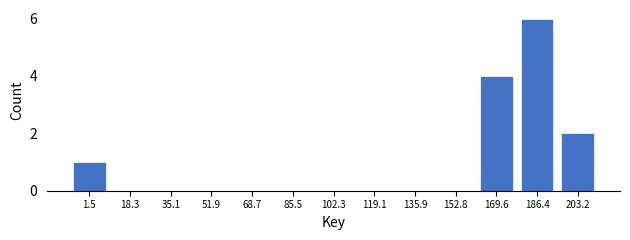

Reading left to right, what are all the values shown in this chart?

1.5=1	18.3=0	35.1=0	51.9=0	68.7=0	85.5=0	102.3=0	119.1=0	135.9=0	152.8=0	169.6=4	186.4=6	203.2=2